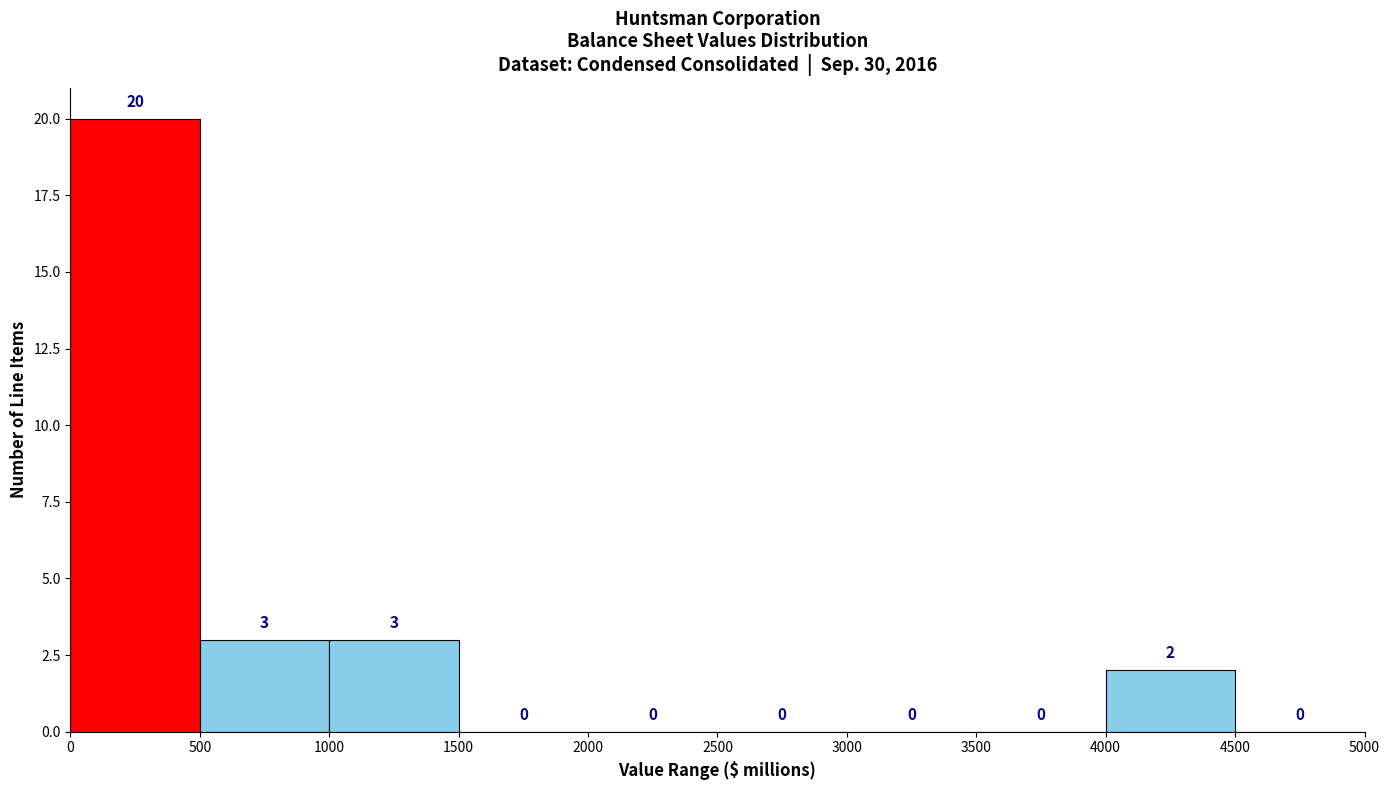

Reading left to right, list every bar in this chart as the range it spans on the x-axis followed by its height.

0 to 500: 20
500 to 1000: 3
1000 to 1500: 3
1500 to 2000: 0
2000 to 2500: 0
2500 to 3000: 0
3000 to 3500: 0
3500 to 4000: 0
4000 to 4500: 2
4500 to 5000: 0